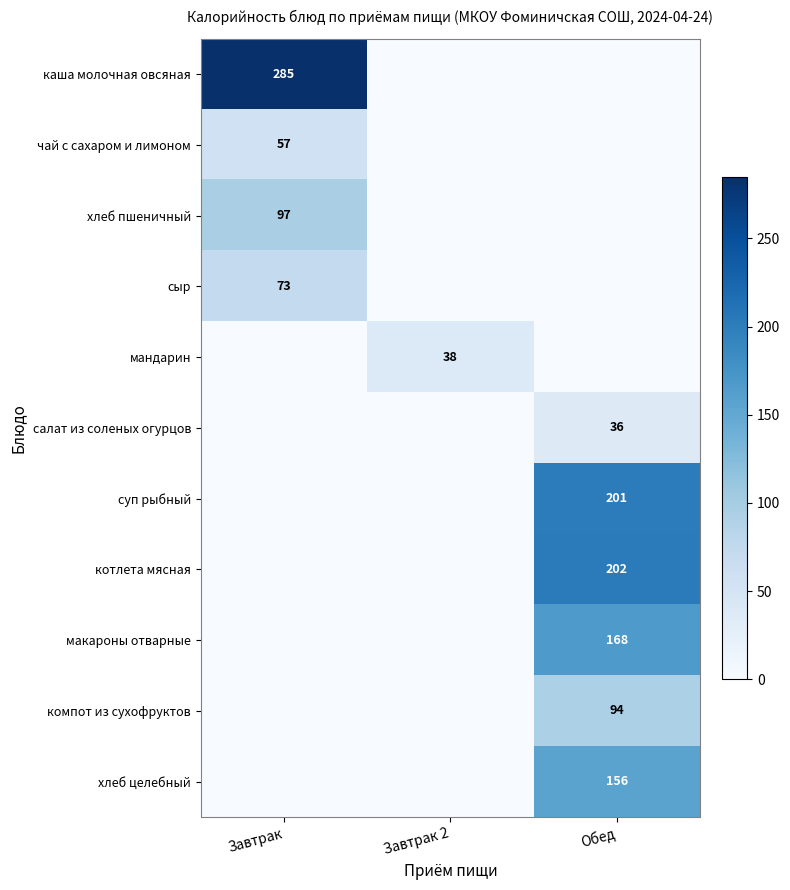

True or false: макароны отварные has a value of 232 at Обед.

False